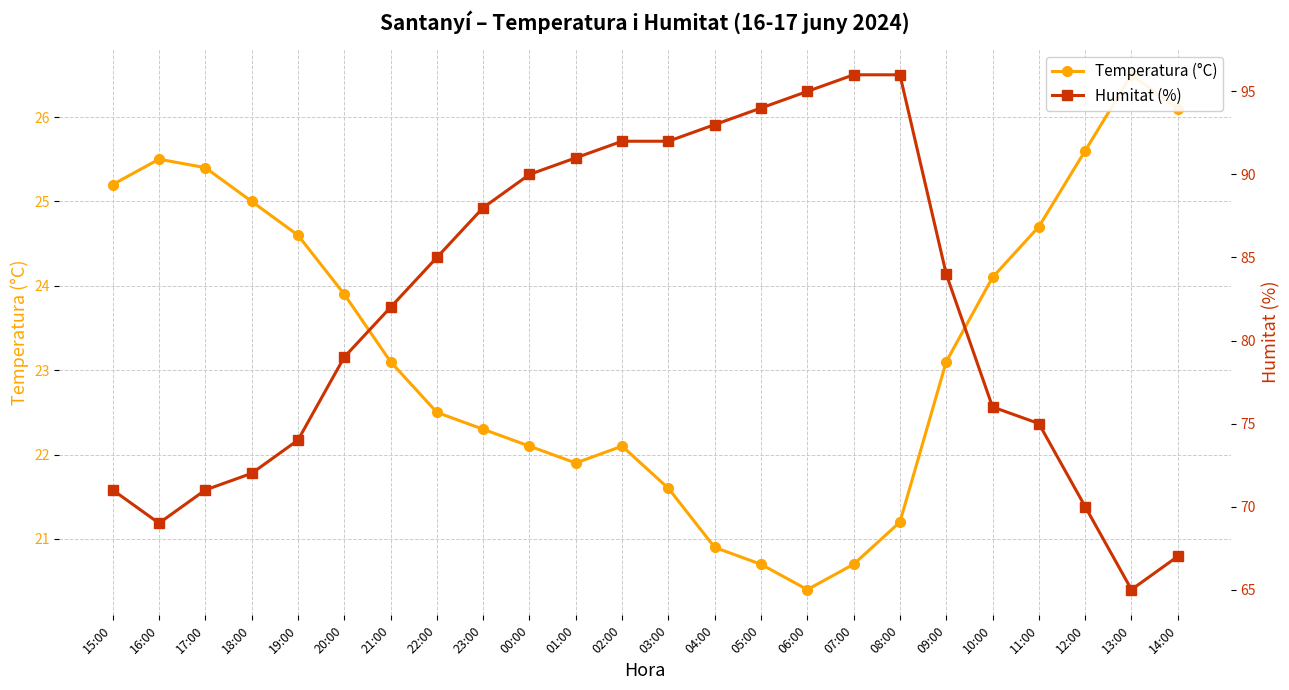

Is the value of Humitat (%) at 23:00 greater than the value of Temperatura (°C) at 11:00?

Yes